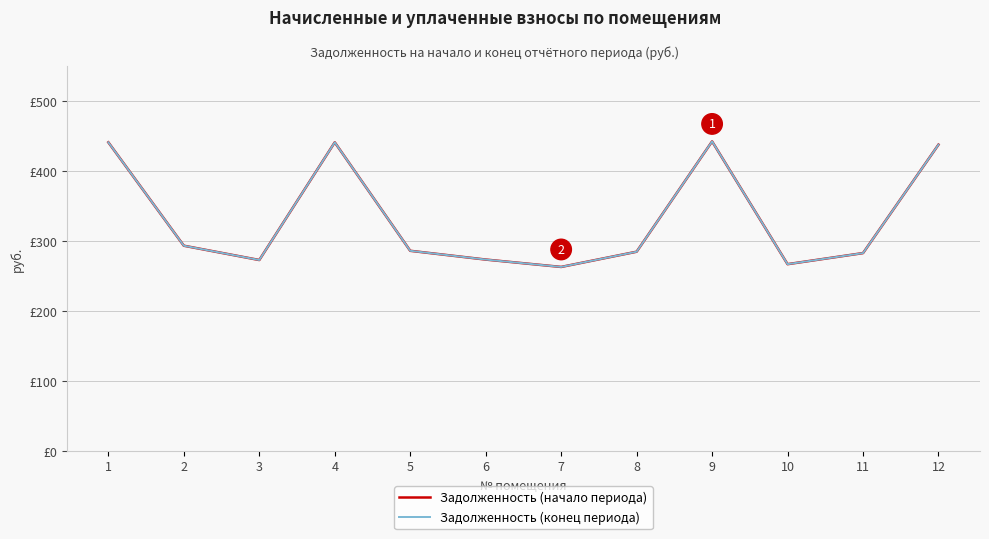

How many interior local valleys does the Задолженность (конец периода) series have?

3